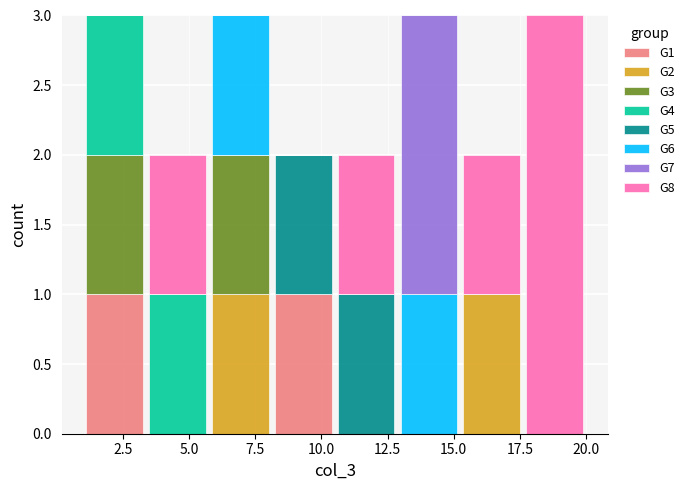

Reading left to right, list every stacked bar in this chart as the range it spans on the x-axis followed by its total height. Neither the bar edges nor the heights are printed on the chart, so give them approximately, as read against the axes.

1.0 to 3.5: 3
3.5 to 6.0: 2
6.0 to 8.0: 3
8.0 to 10.5: 2
10.5 to 13.0: 2
13.0 to 15.5: 3
15.5 to 17.5: 2
17.5 to 20.0: 3